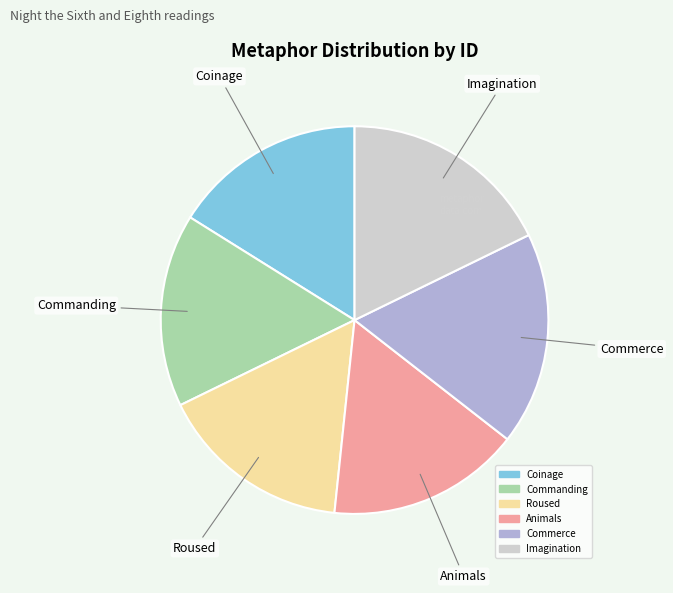

How many slices are in this pie chart?

6